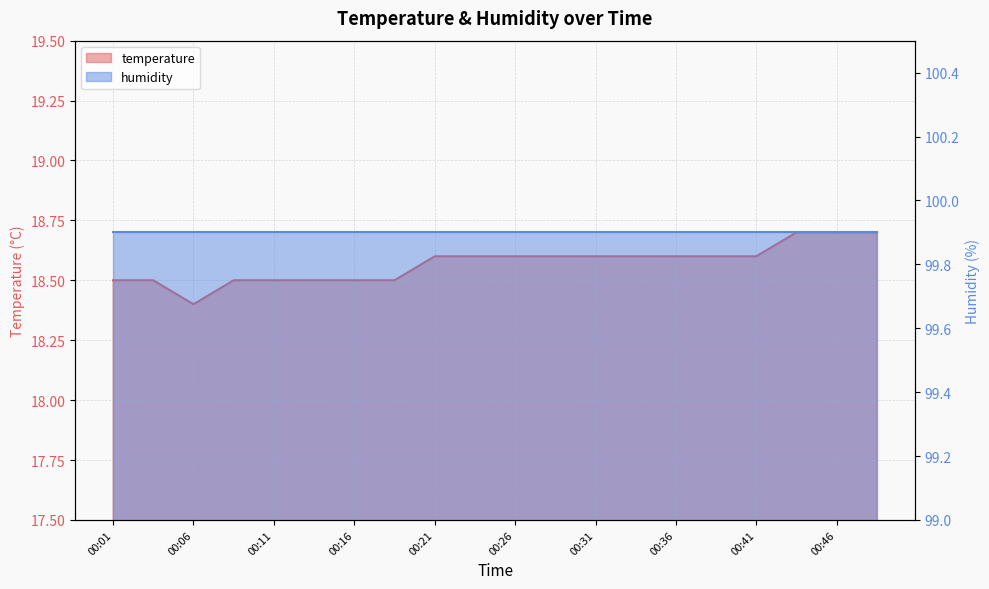

The value at 00:43 is 31.3. True or false?

False